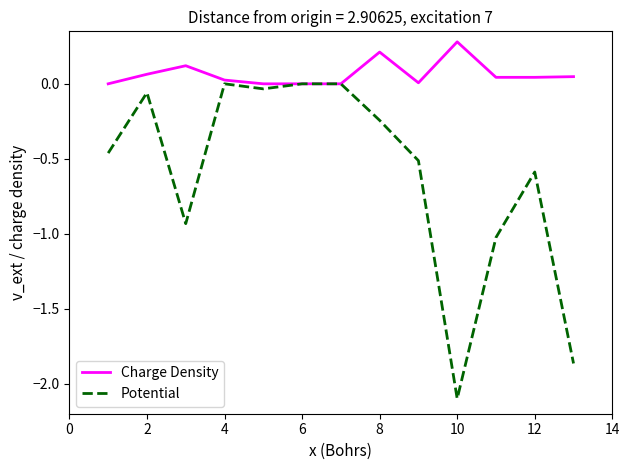

Which series has the widest spread of values?

Potential